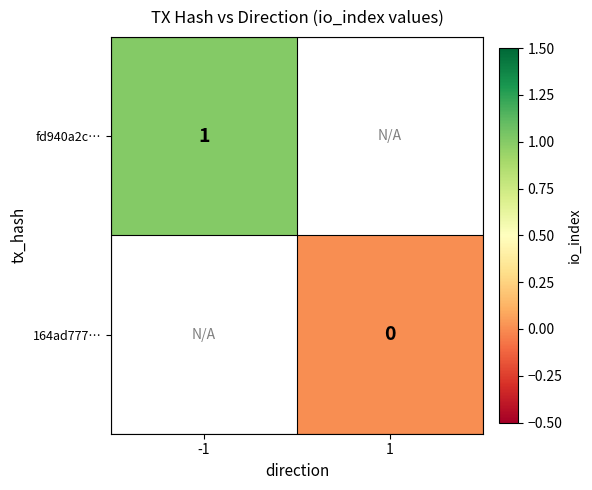

The fd940a2c… series shows 1 at -1. True or false?

True